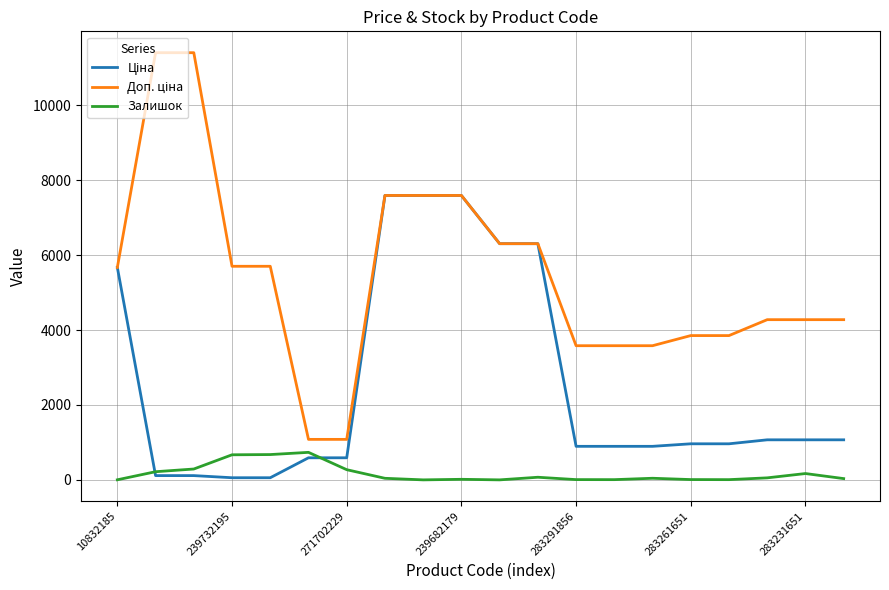

What is the value of the Ціна point at the 14th from the left?

895.9